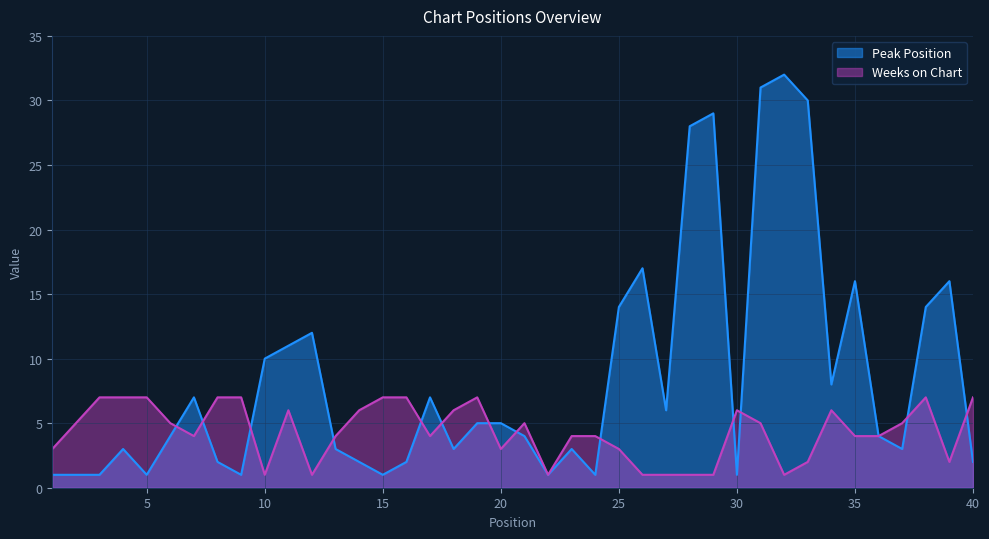

What are all the series names shown in the legend?

Peak Position, Weeks on Chart